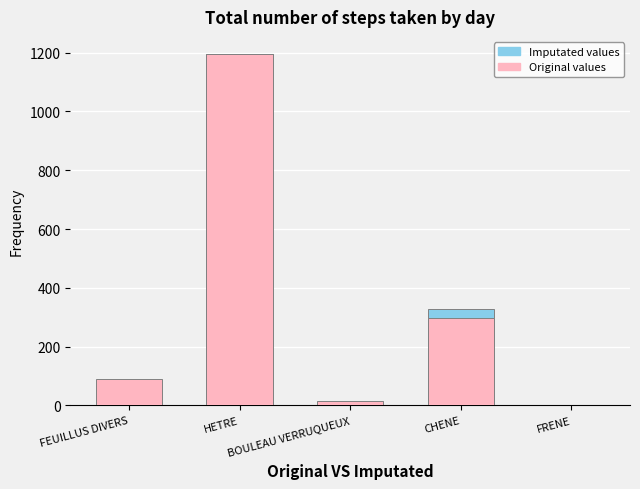

Reading left to right, what are all the values shown in this chart?

Imputated values: FEUILLUS DIVERS=13.5	HETRE=1193.8	BOULEAU VERRUQUEUX=4.3	CHENE=328.5	FRENE=1.5
Original values: FEUILLUS DIVERS=88.8	HETRE=1193.8	BOULEAU VERRUQUEUX=16.7	CHENE=296.5	FRENE=3.3